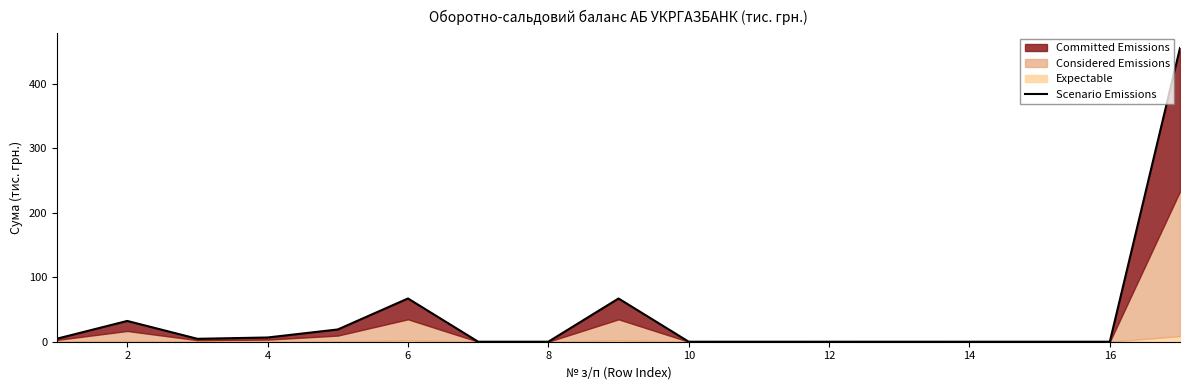

What is the difference between the maximum and minimum values?

455.9